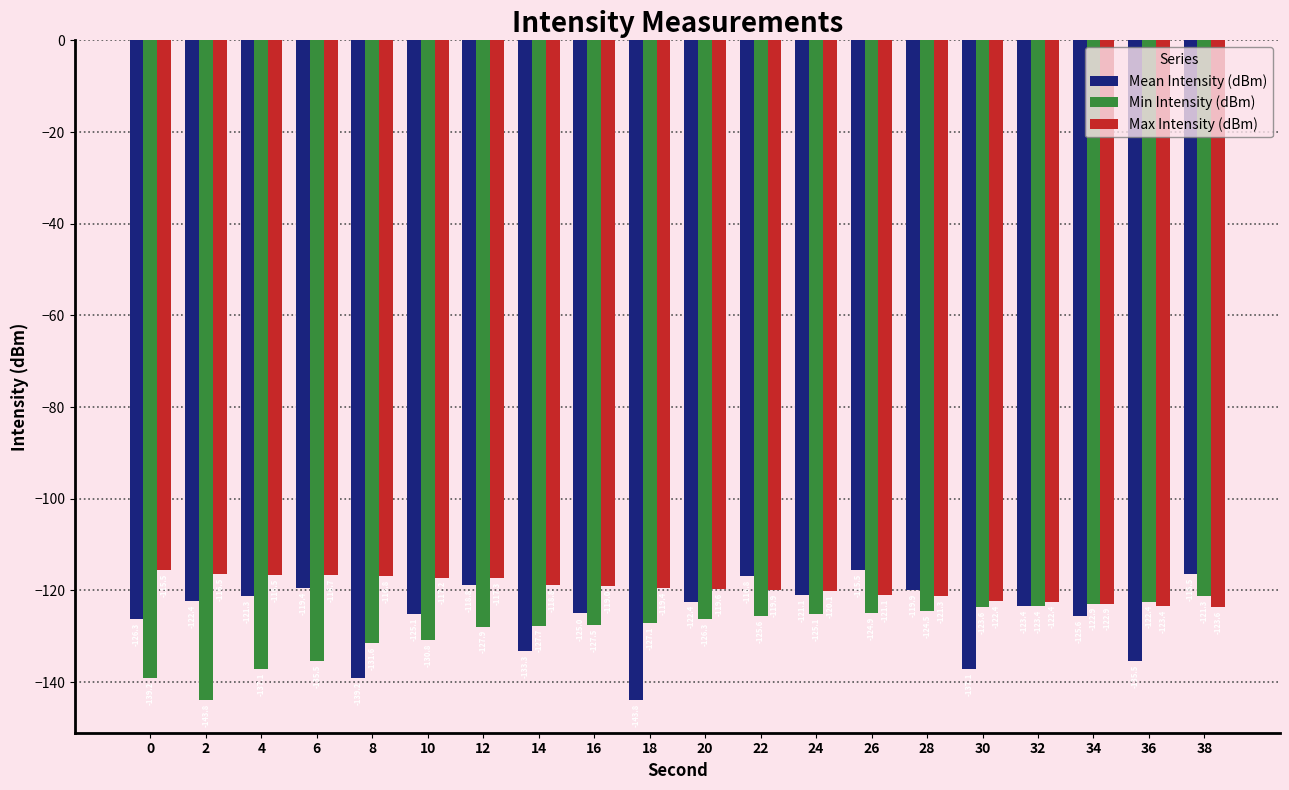

What is the total value across all series at 10?

-373.1